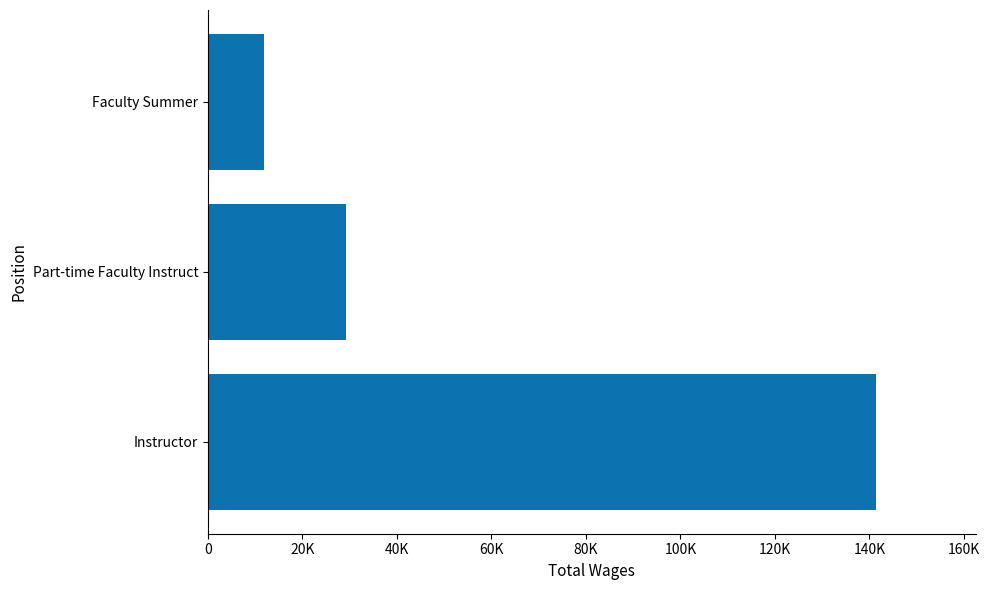

Rank the categories by value from highest to lowest.

Instructor, Part-time Faculty Instruct, Faculty Summer